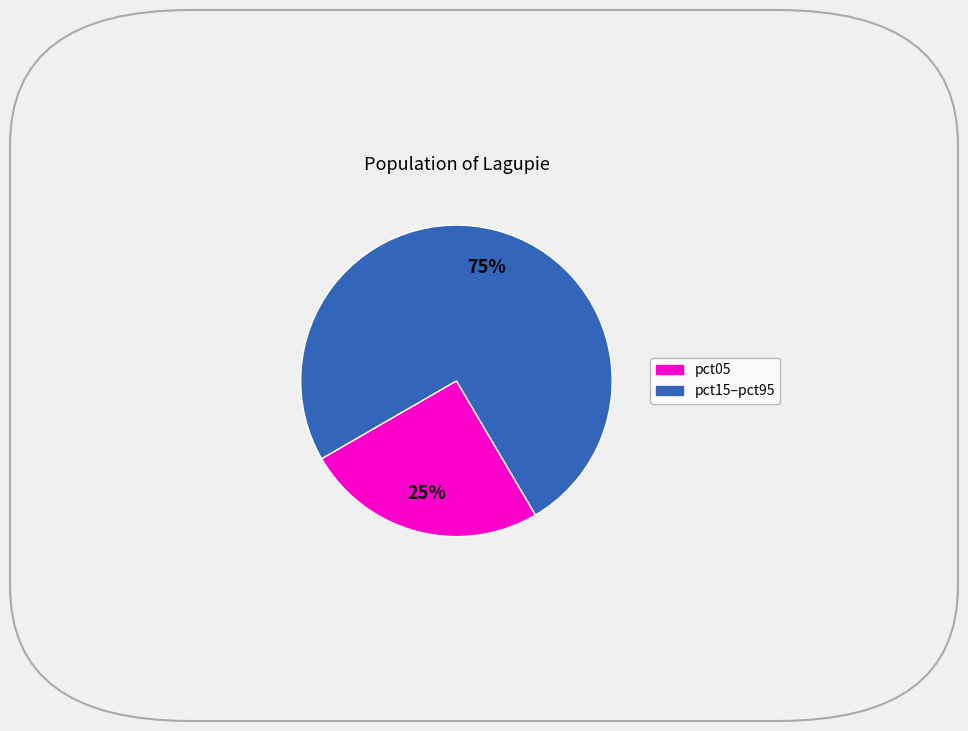

Does any single category account for the majority?

Yes